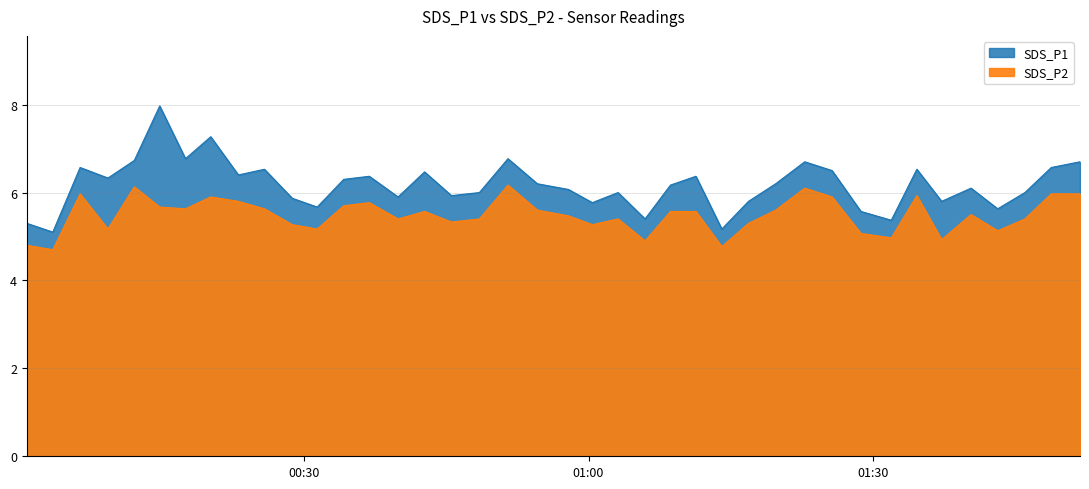

List the series in order of their peak value, highest first.

SDS_P1, SDS_P2